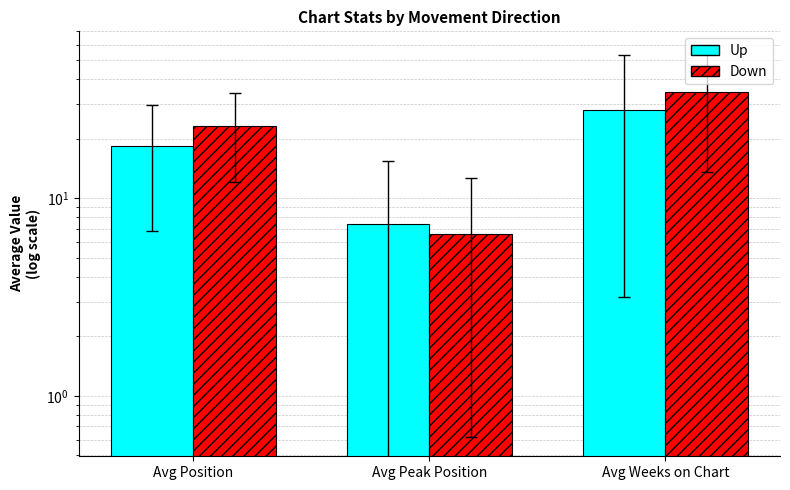

List the series in order of their overall mean, lowest first.

up, down